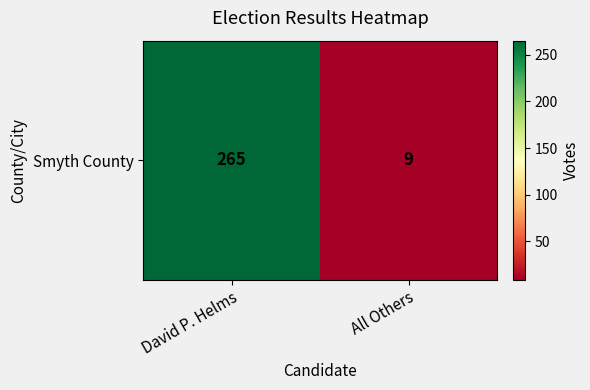

Count the number of categories in the chart.

2